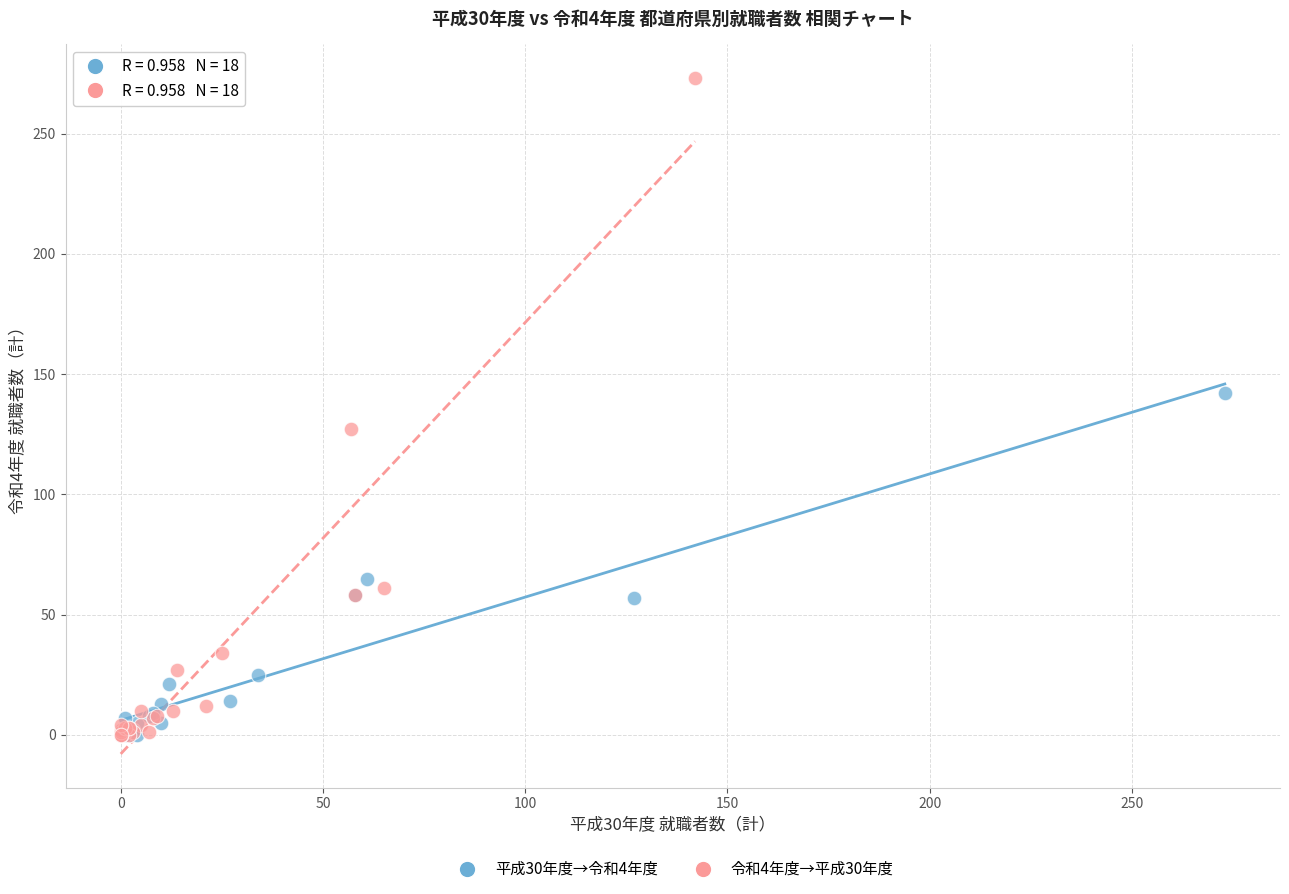

Which series has the largest Y range (max minus min)?

令和4年度→平成30年度